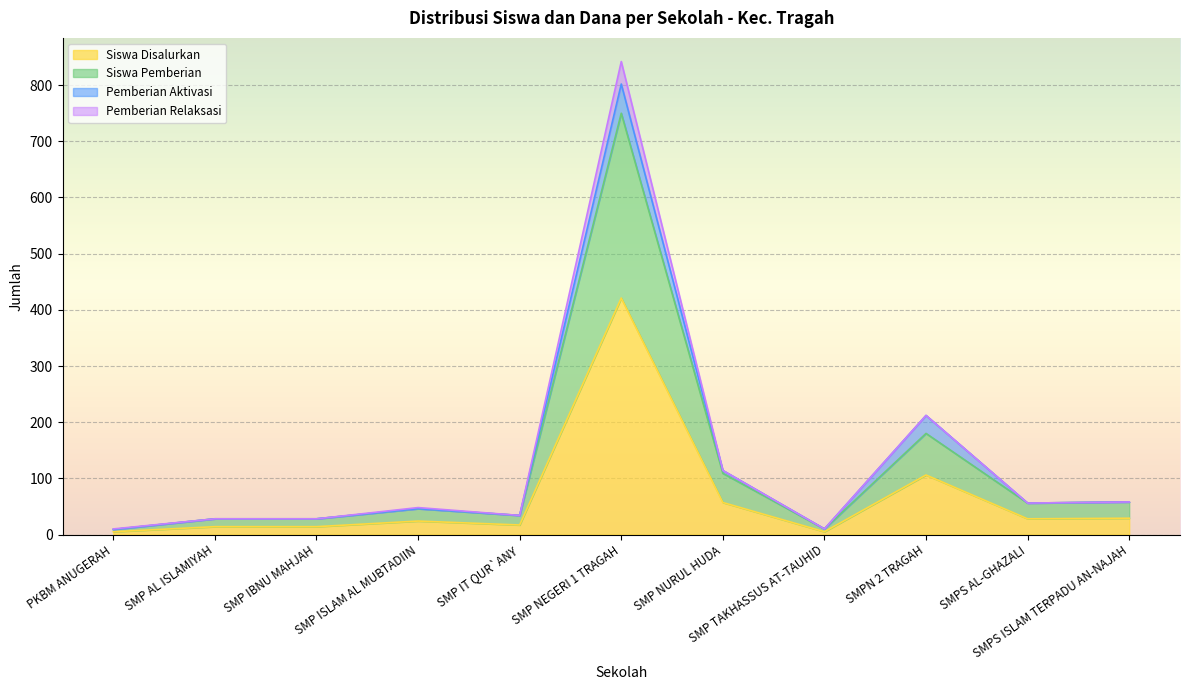

True or false: Siswa Disalurkan and Siswa Pemberian intersect in this chart.

False